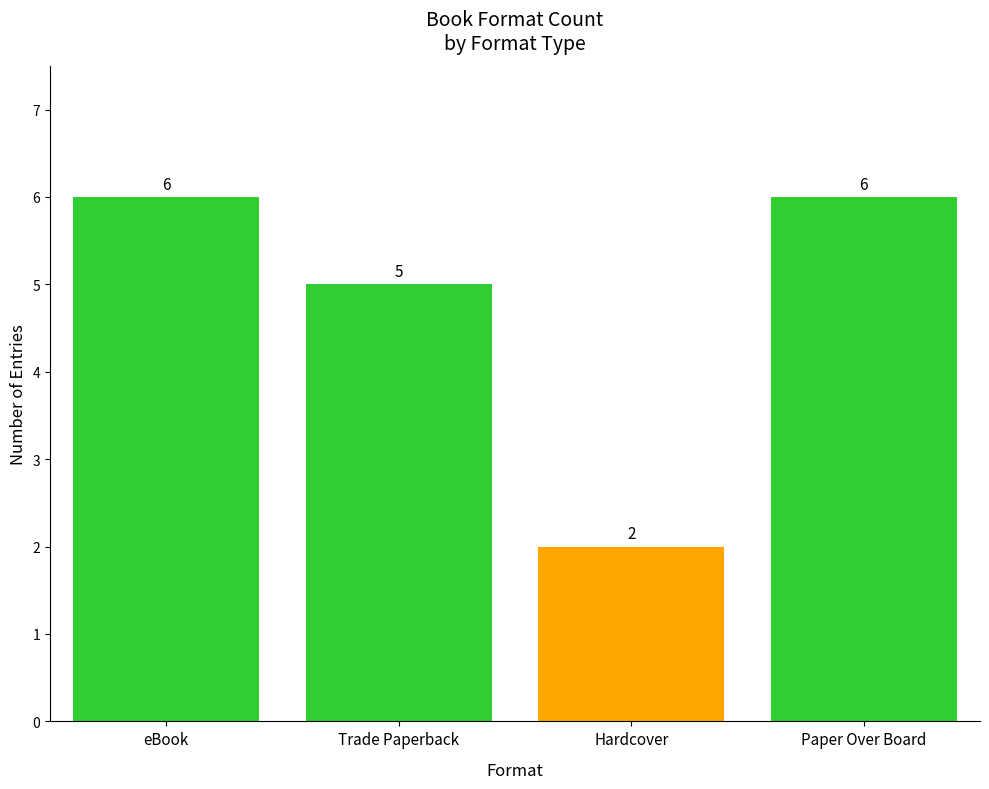

Is it true that the value at Paper Over Board is 6?

True